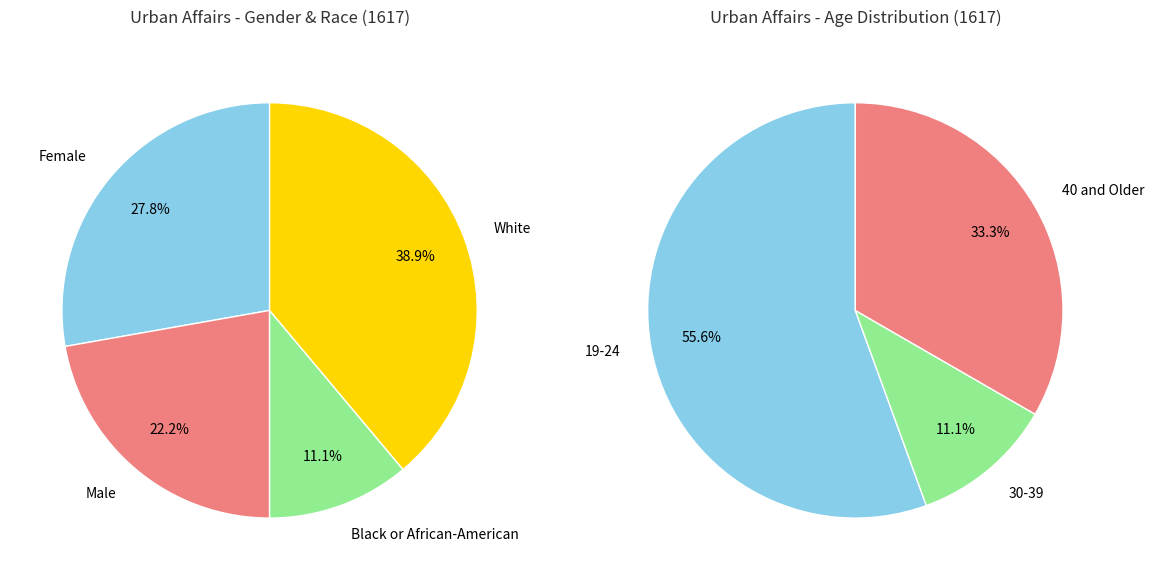

True or false: Black or African-American accounts for 1% of the total.

False